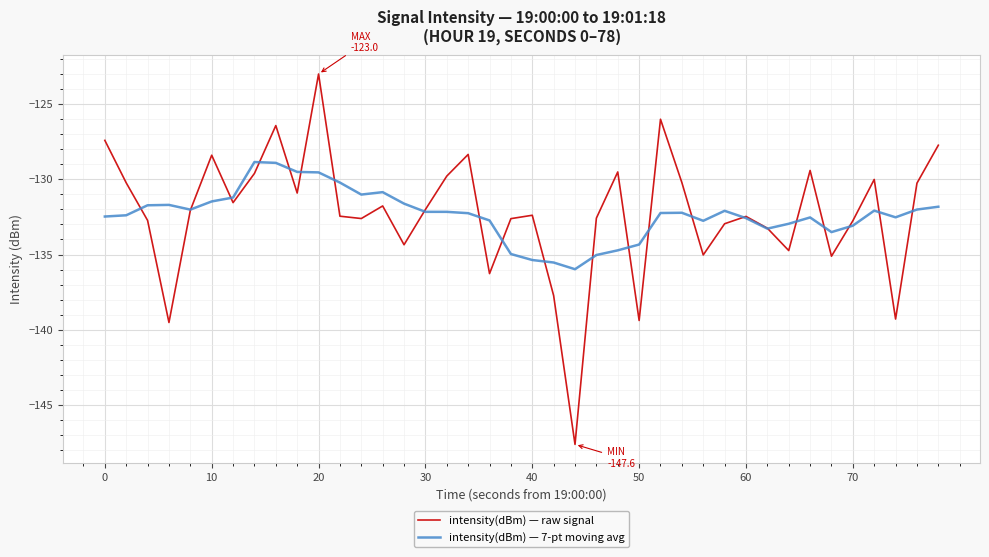

Which series has the largest range (max minus min)?

intensity(dBm) — raw signal